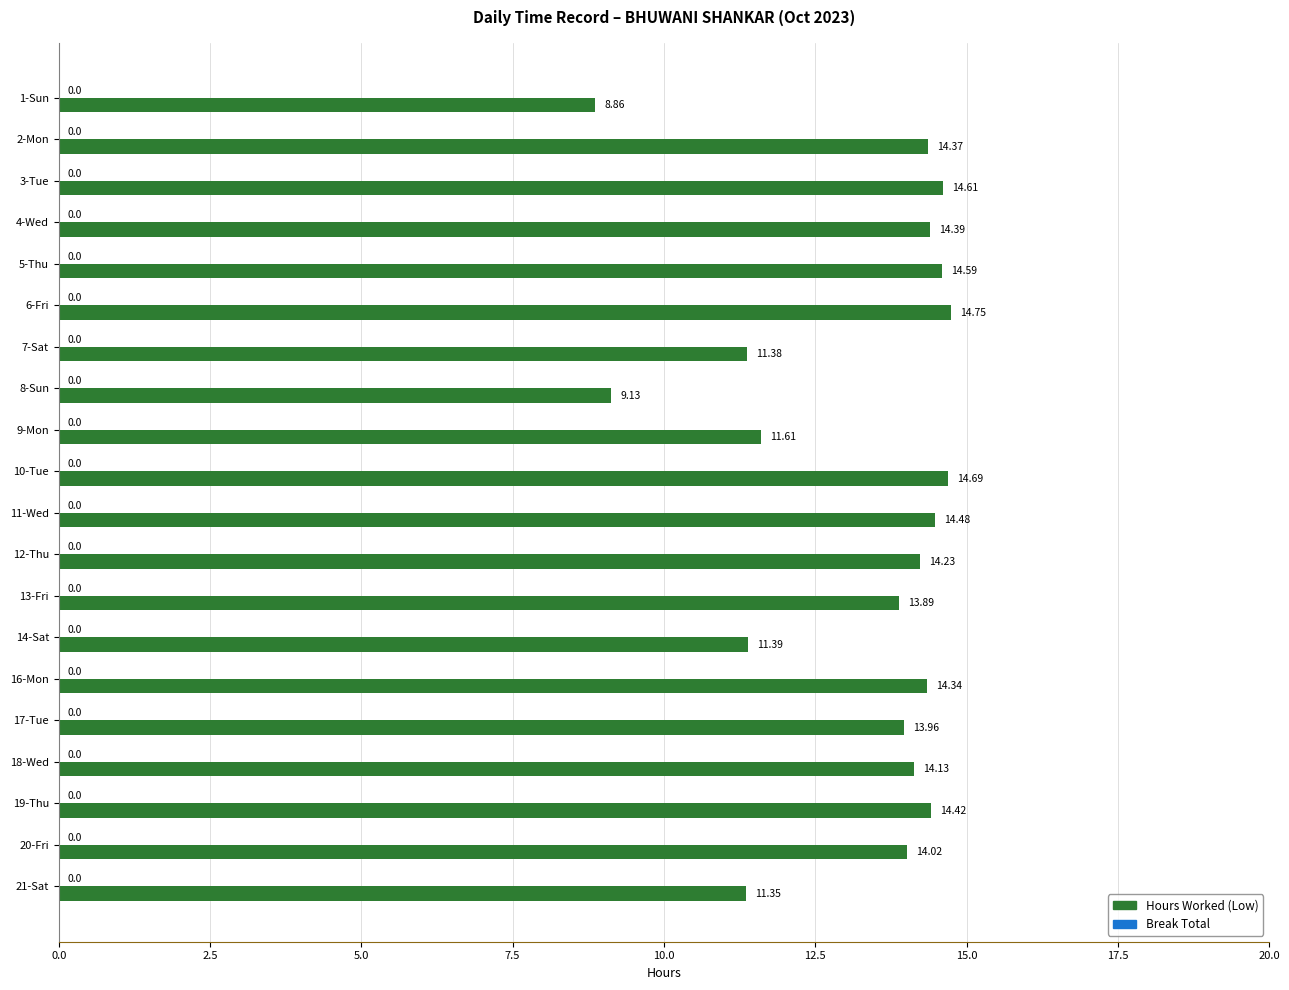

What is the sum of all values?

264.6